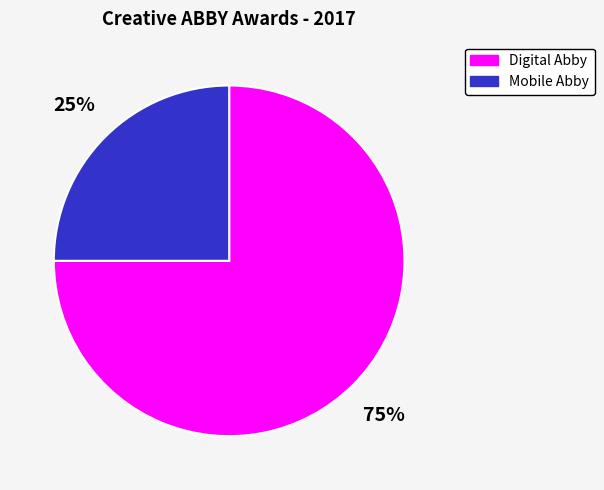

Is there a majority slice in this chart?

Yes